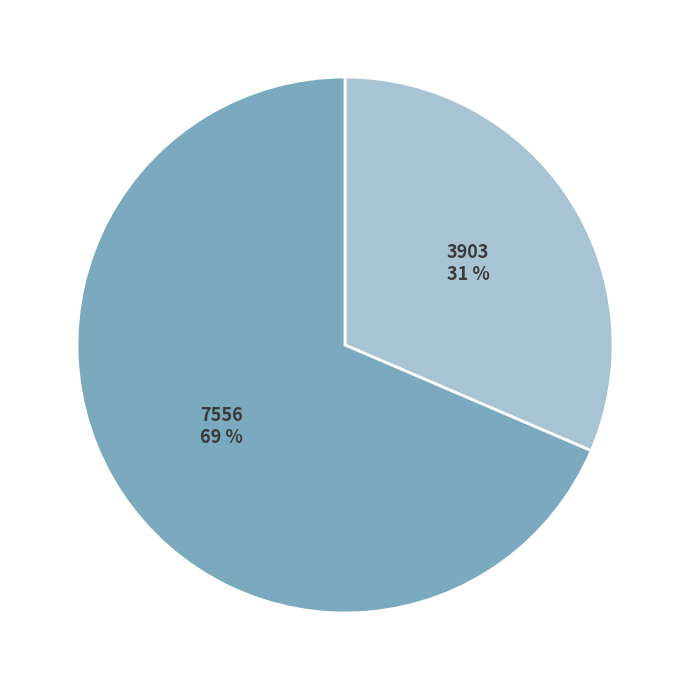

Which slice represents more than half of the pie?

7556